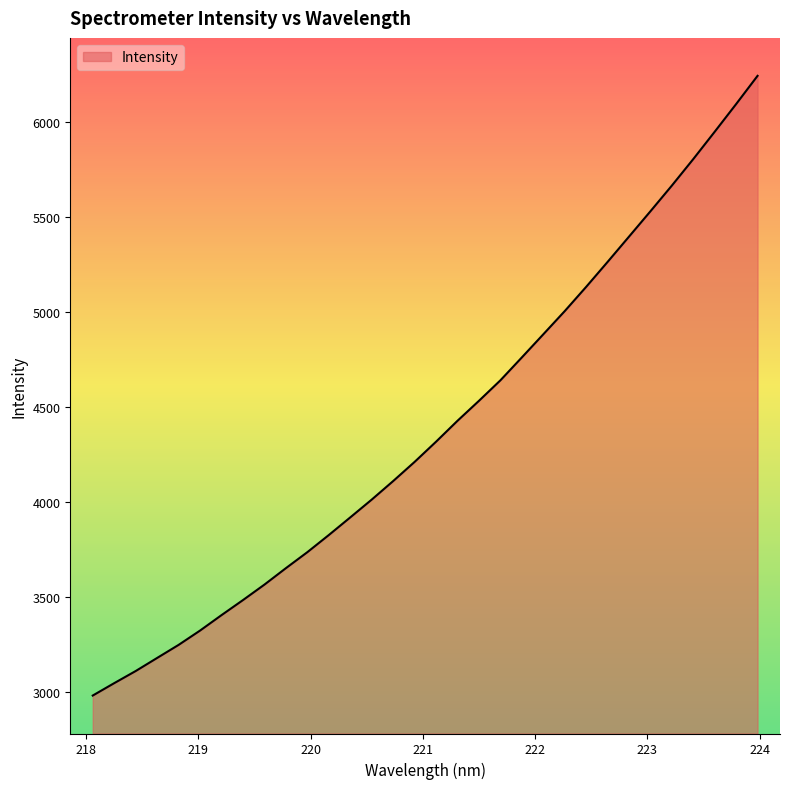

What is the minimum value shown in the chart?

2980.1